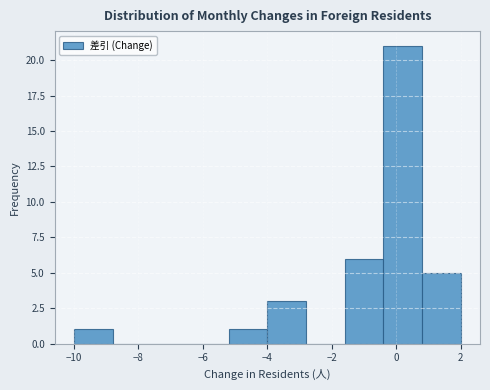

How tall is the bar that spans -10.0 to -8.8 on the x-axis? The values are not printed on the chart, so give them approximately, as read against the axis.

1